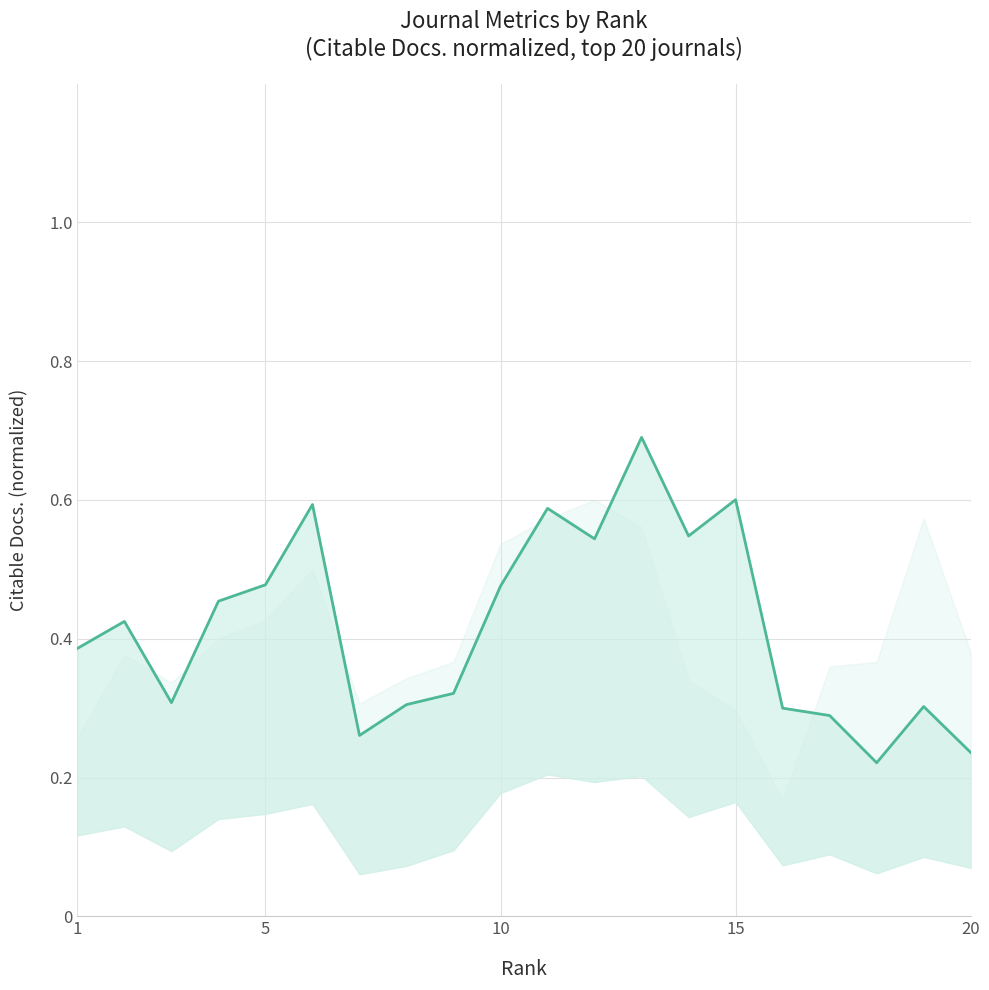

How many points are higher than both their immediate neighbors (excluding endpoints)?

6